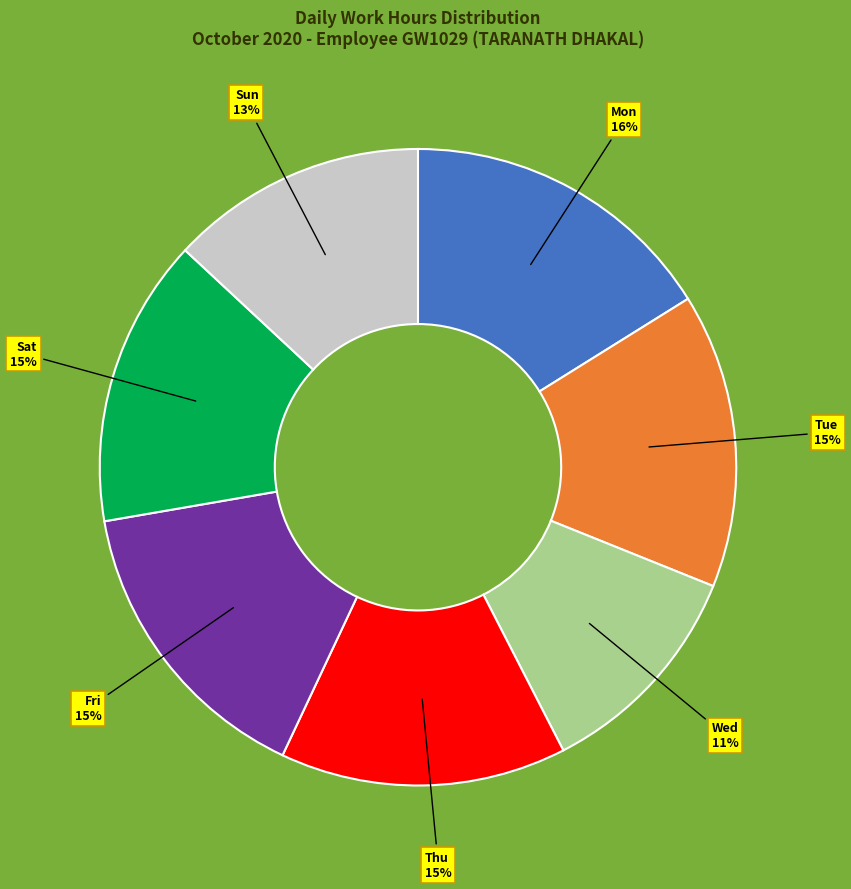

To the nearest percent, what is the difference between the largest and smallest slice percentages?

5%